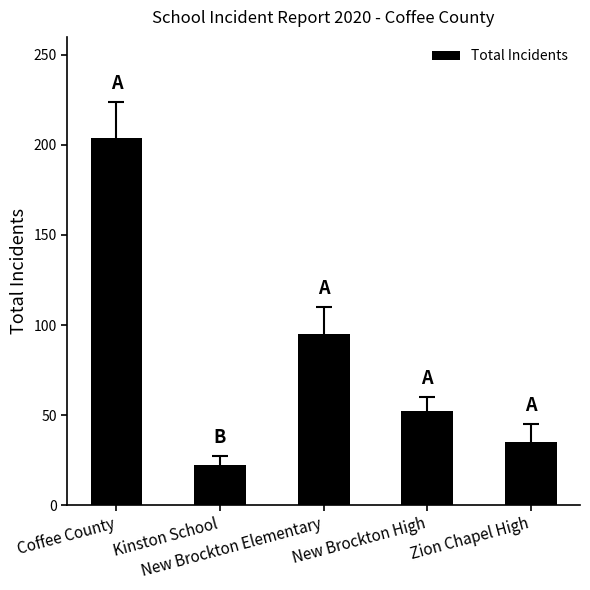

The chart shows a value of 56 at Zion Chapel High. True or false?

False